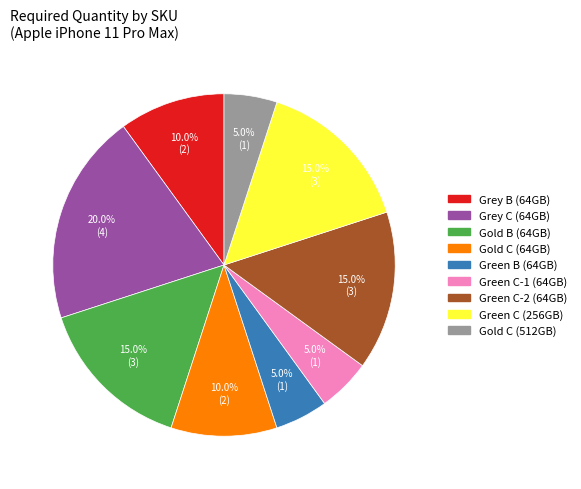

Count the number of slices in the pie.

9